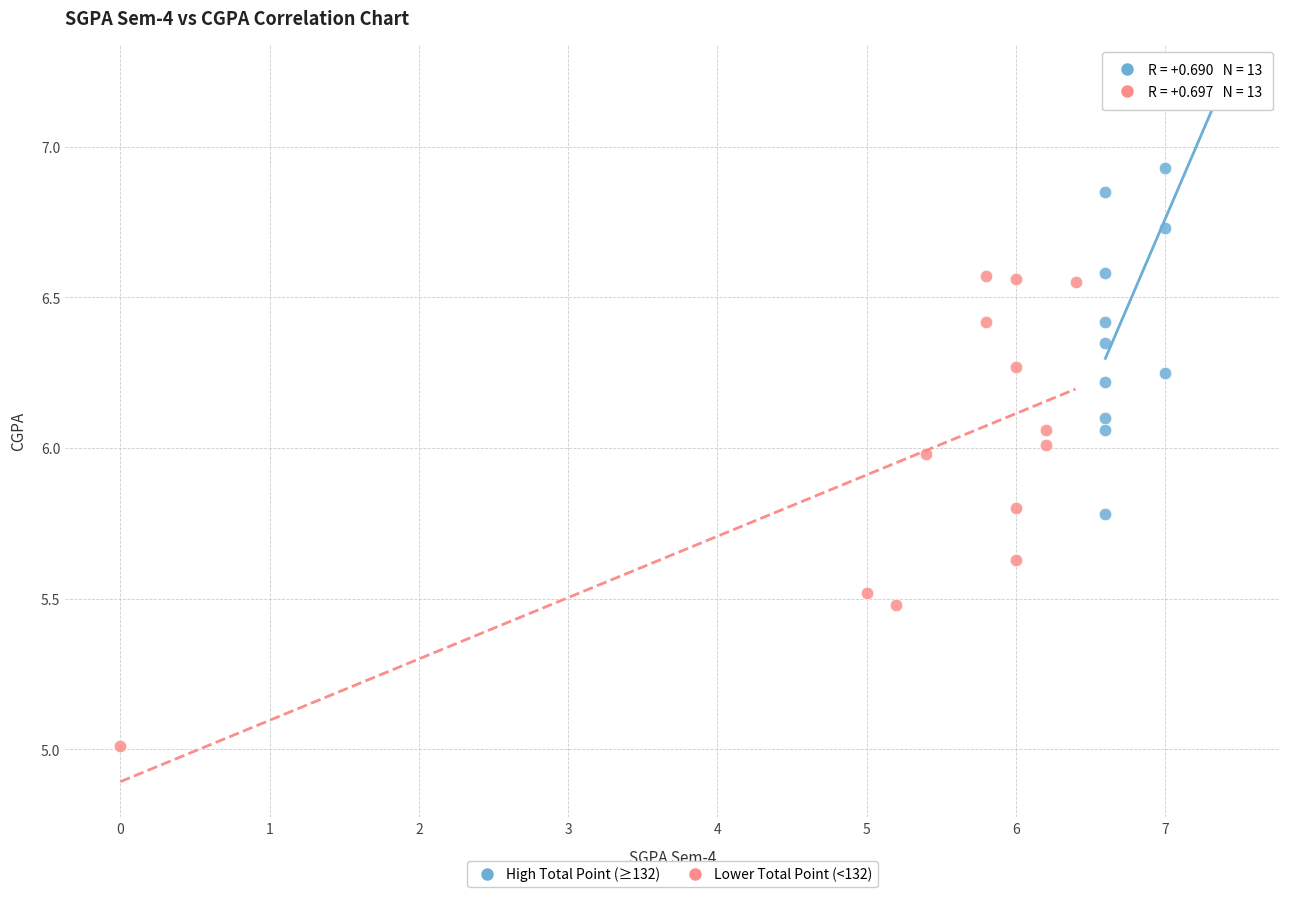

Which series contains the highest Y value?

High Total Point (≥132)